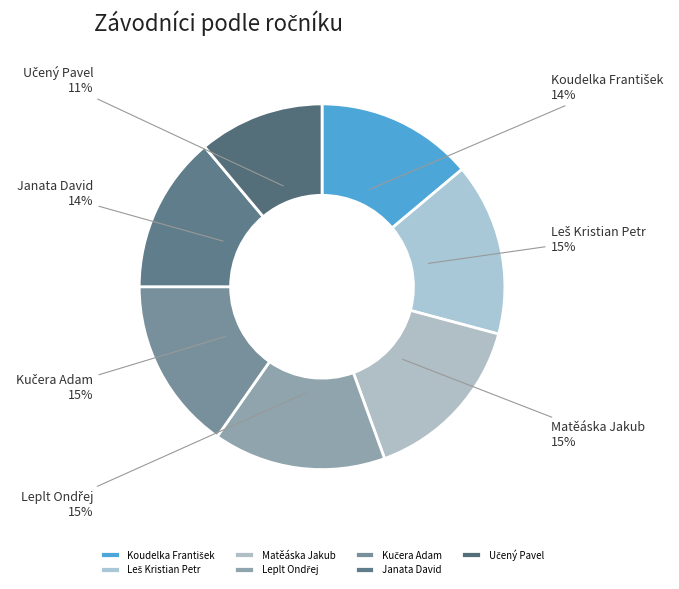

To the nearest percent, what portion does Matěáska Jakub represent?

15%